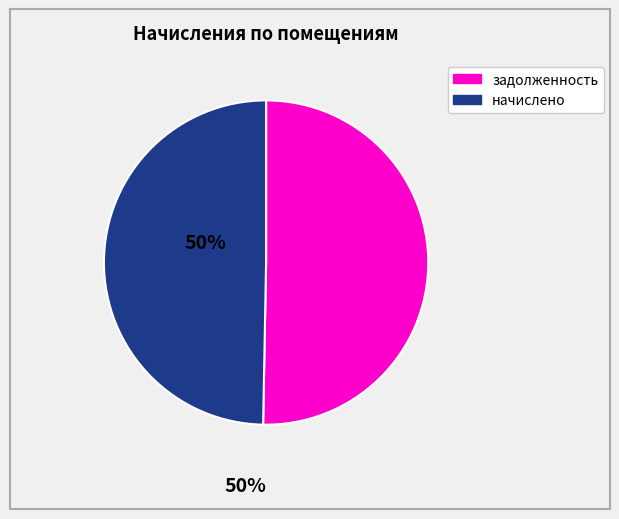

Does any single category account for the majority?

Yes